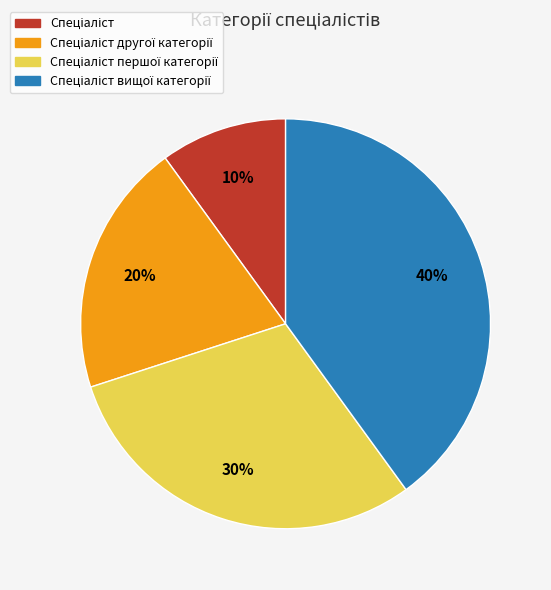

To the nearest percent, what is the average slice percentage?

25%